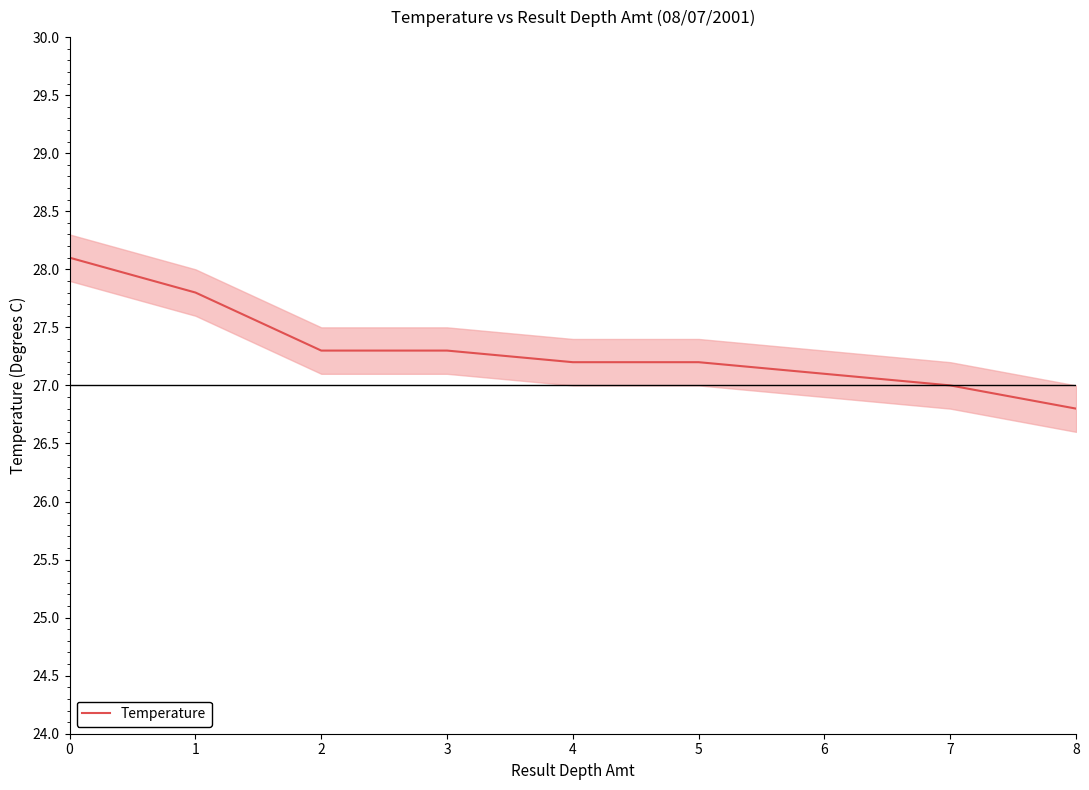

Where is the data nearest to the value 27?

7